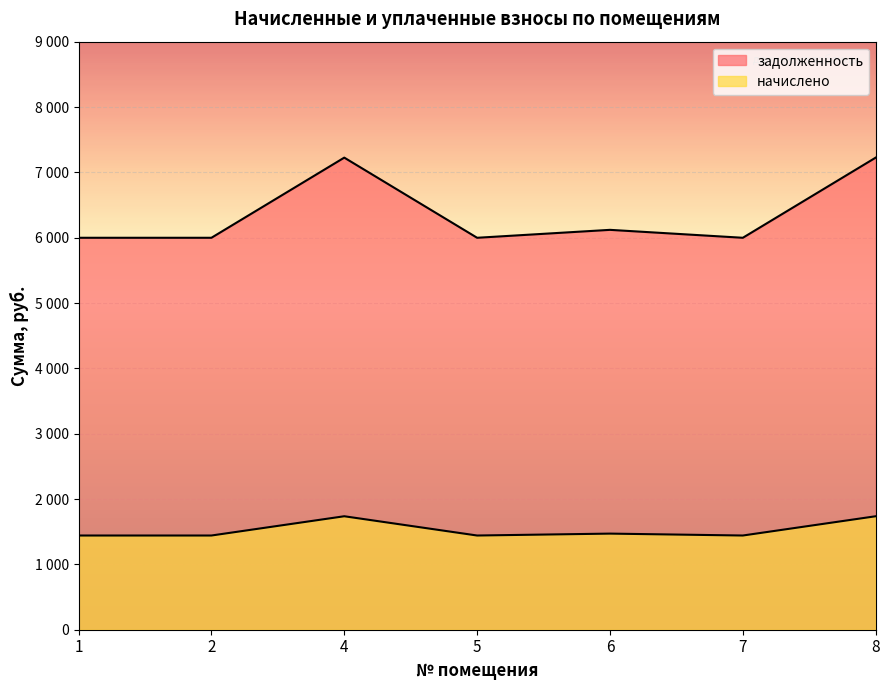

True or false: начислено has more than 1 points higher than both neighbors.

True